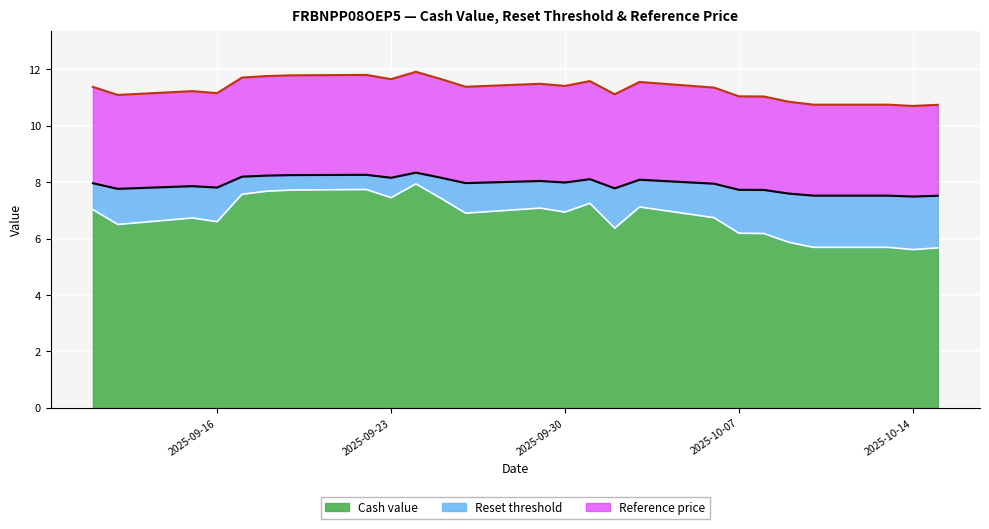

Rank the series at 2025-09-26 from lowest to highest value.

Cash value, Reset threshold, Reference price